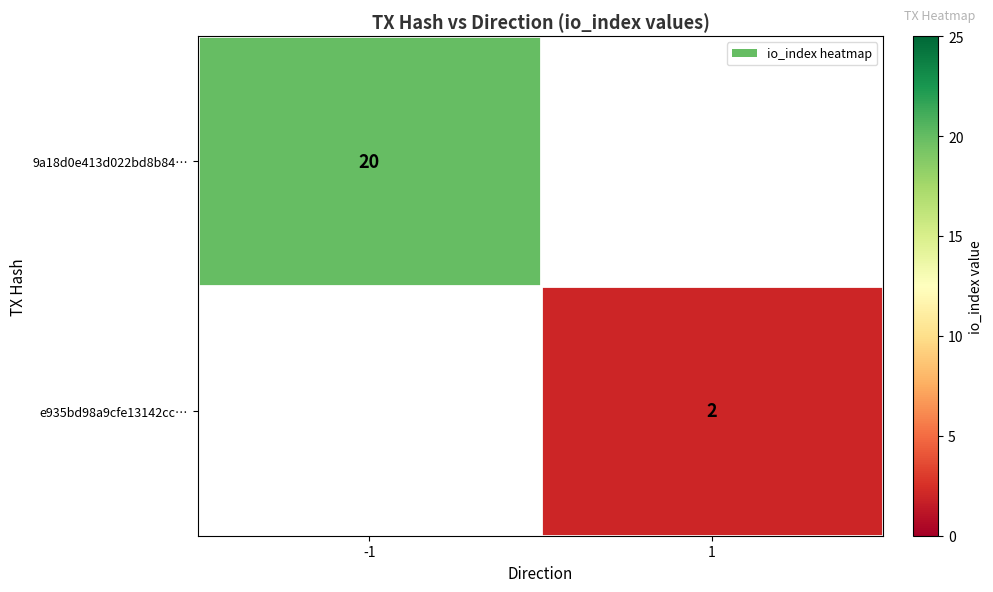

Is the value of e935bd98a9cfe13142cc… at 1 greater than the value of 9a18d0e413d022bd8b84… at -1?

No